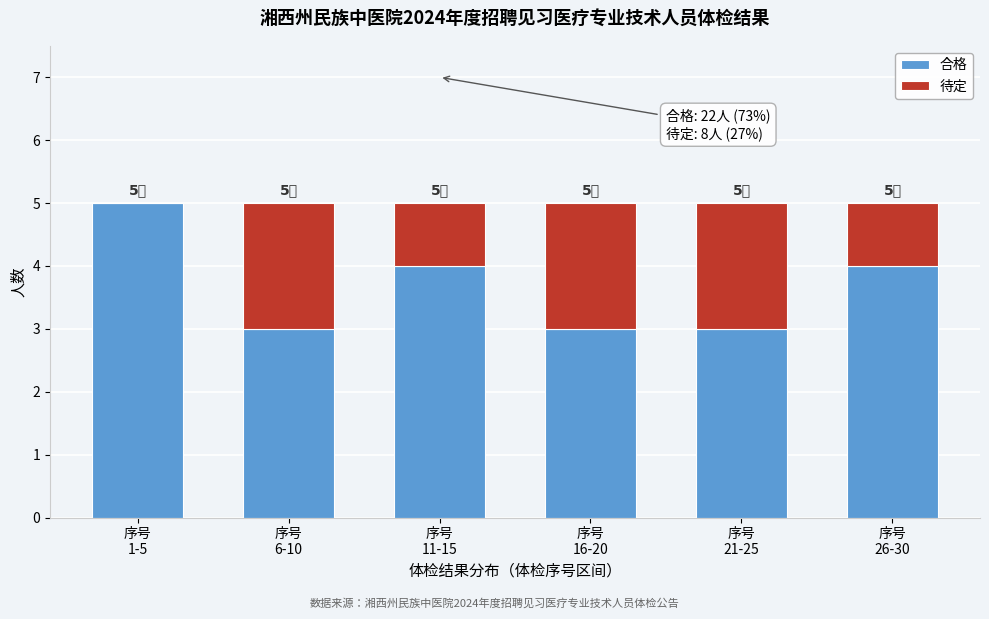

What is the highest value of the 合格 series?

5